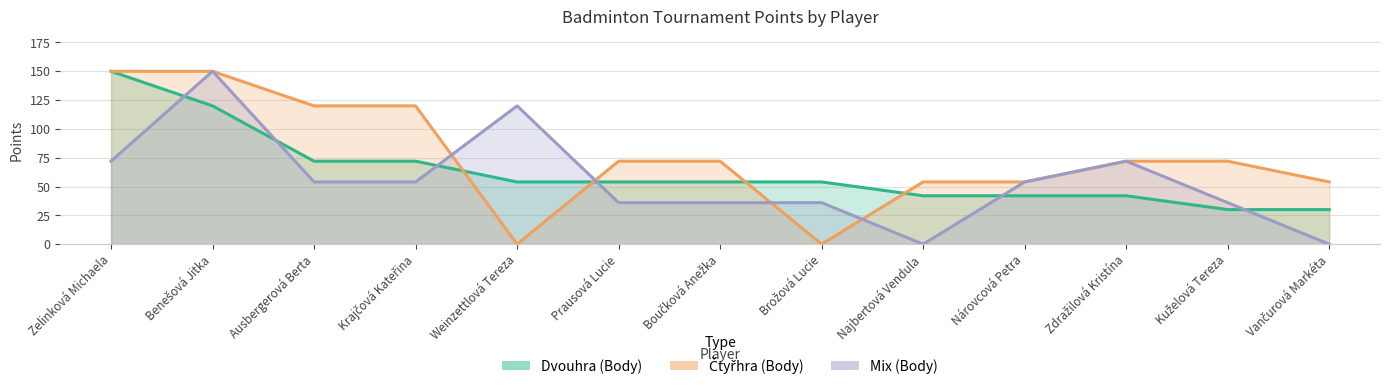

Which series has the largest range (max minus min)?

Čtyřhra (Body)